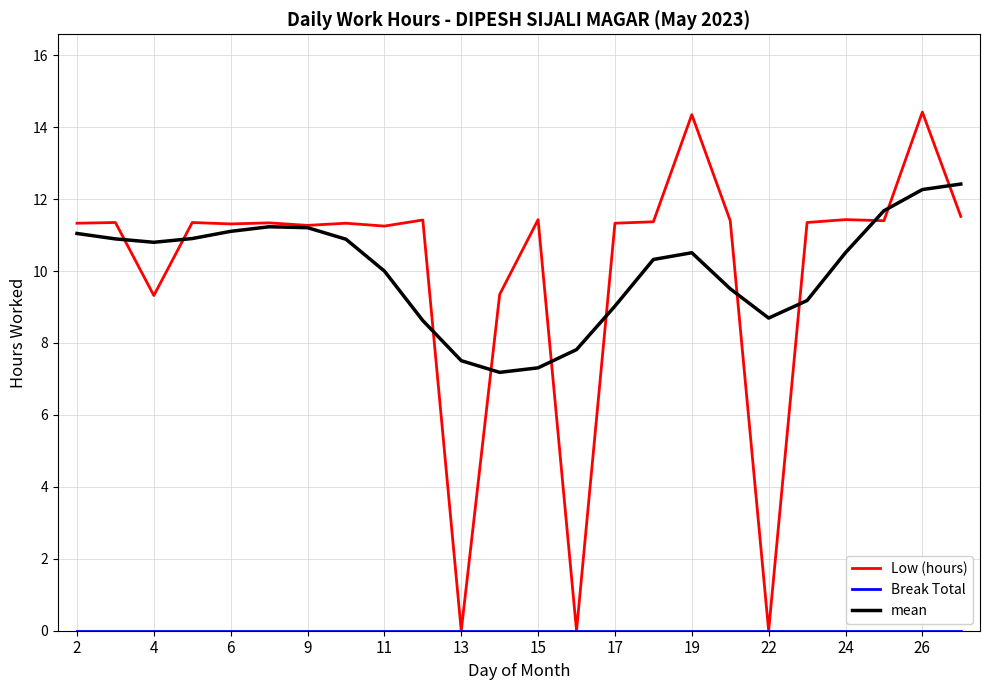

Which series has the largest range (max minus min)?

Low (hours)